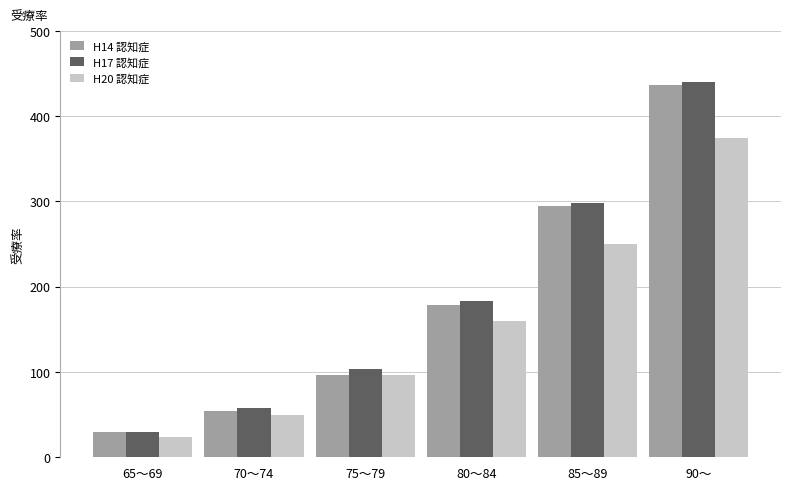

What is the label of the 5th bar from the right?

70～74